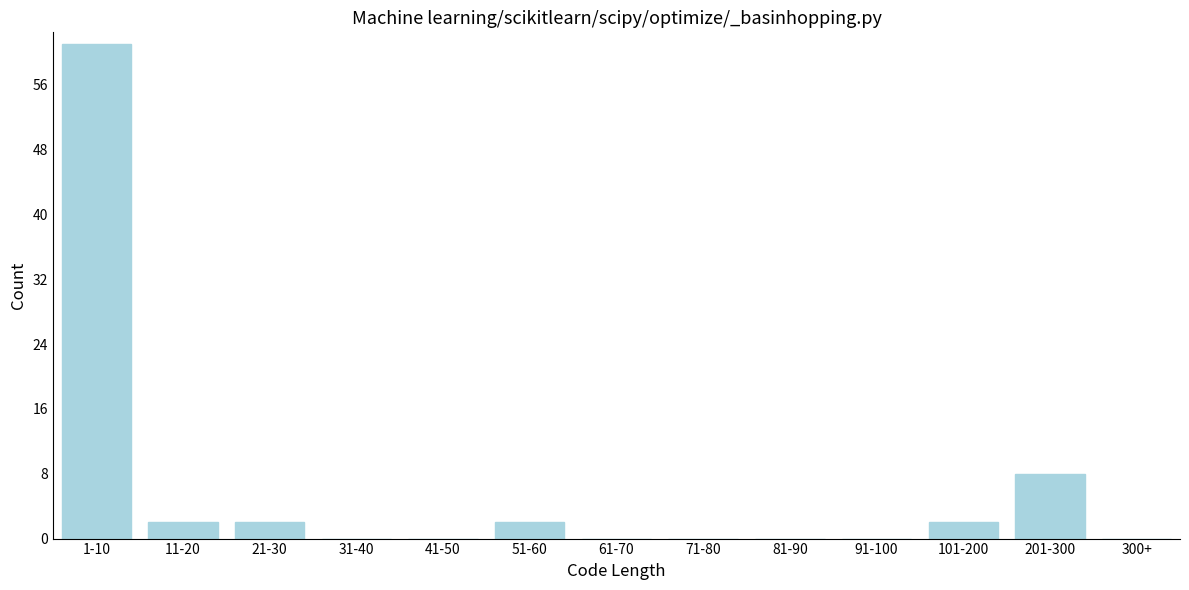

Reading left to right, list all the values displayed in this chart.

1-10=61	11-20=2	21-30=2	31-40=0	41-50=0	51-60=2	61-70=0	71-80=0	81-90=0	91-100=0	101-200=2	201-300=8	300+=0